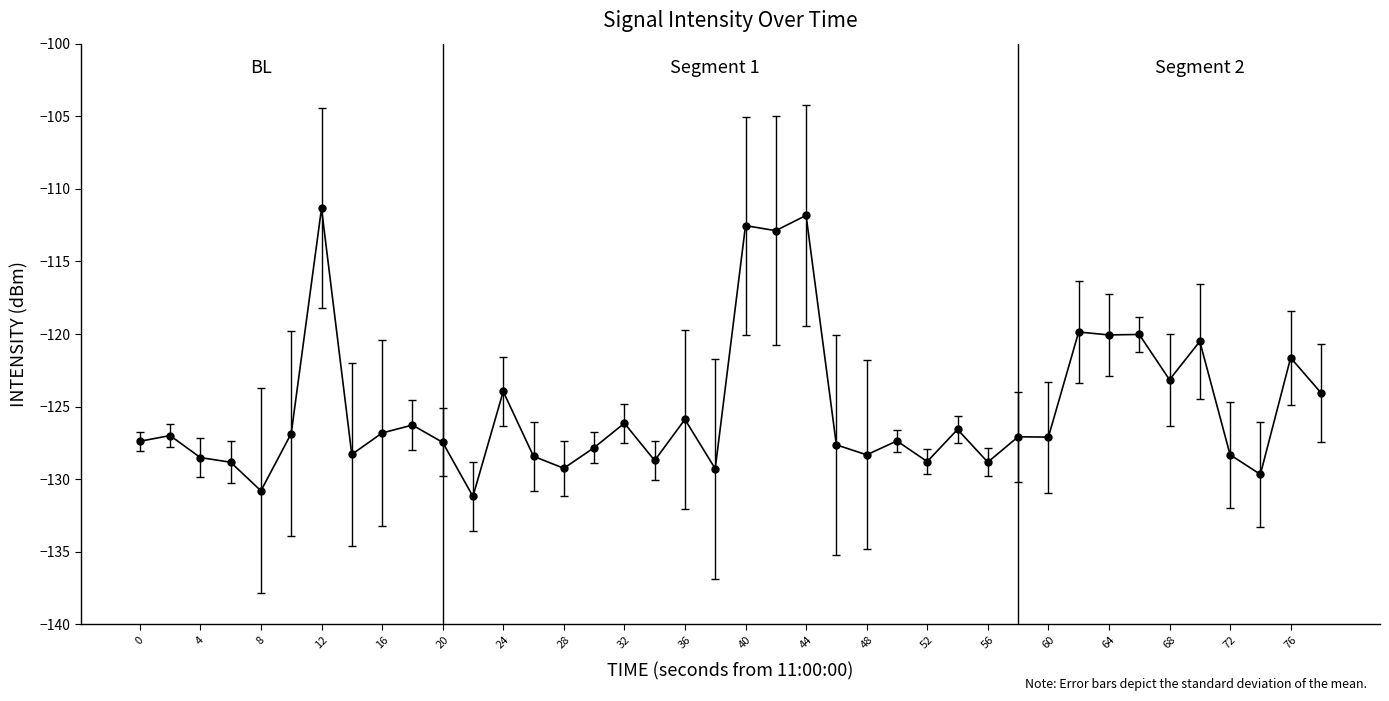

What is the difference between the maximum and minimum values?

19.8